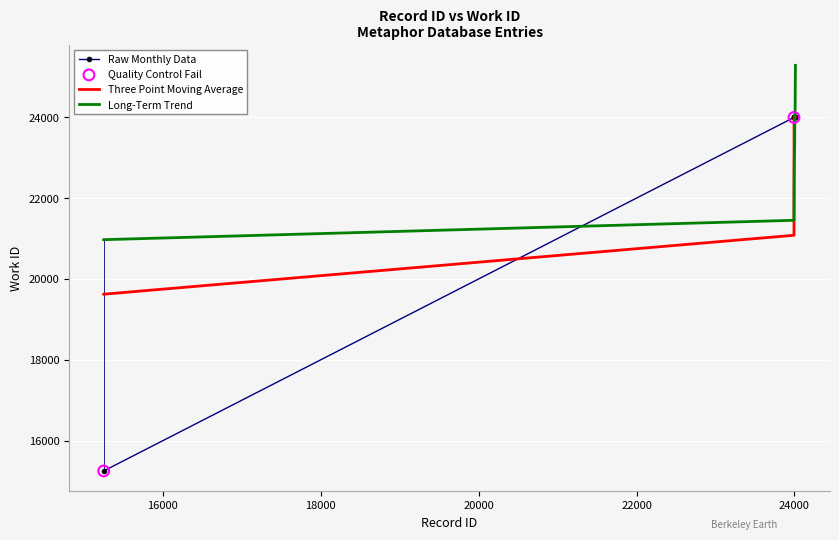

Which series has the widest spread of values?

Raw Monthly Data